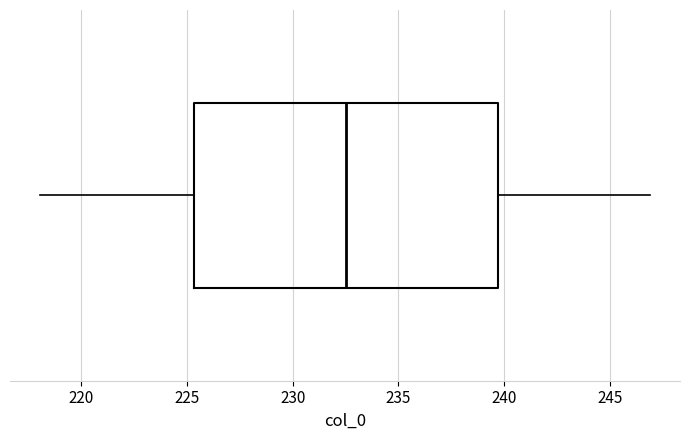

Where does the right whisker of the box end on the x-axis? The values are not printed on the chart, so give them approximately, as read against the axis.

247.0